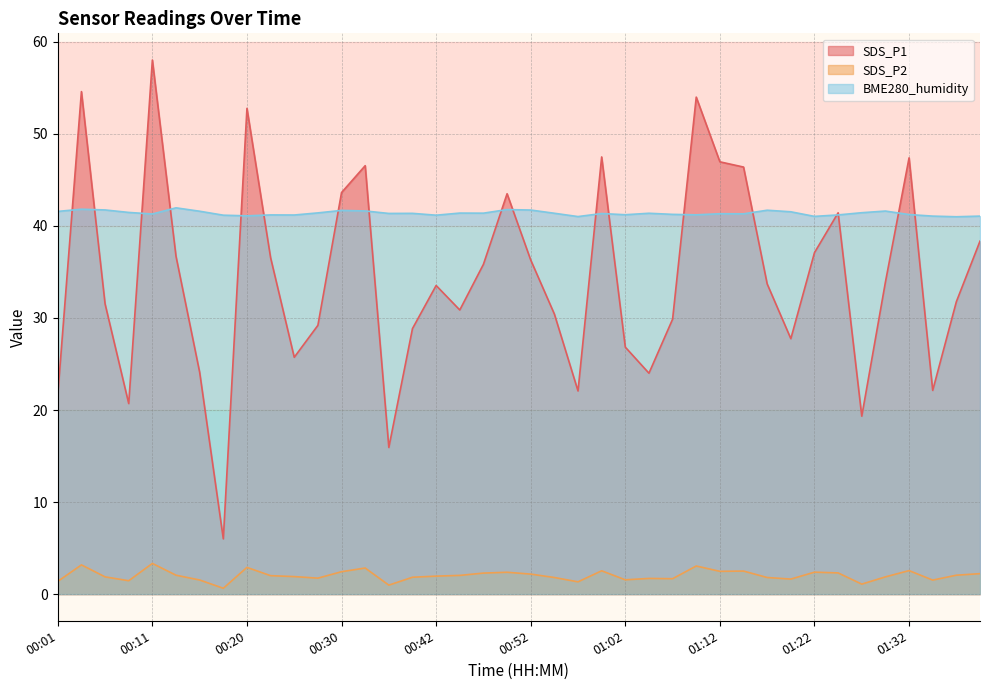

Count the number of data series in this chart.

3